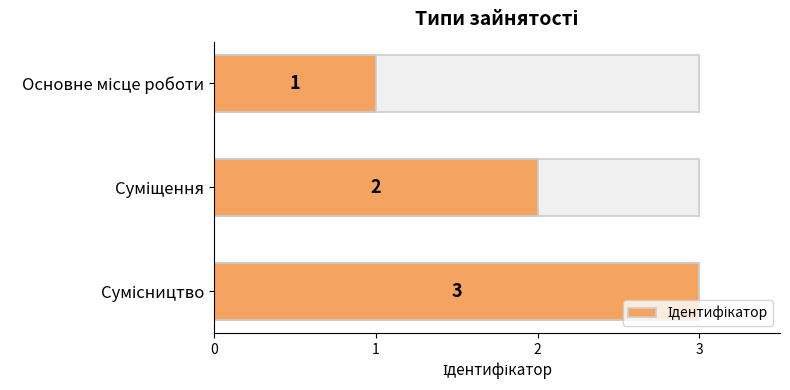

What is the difference between the maximum and minimum values?

2